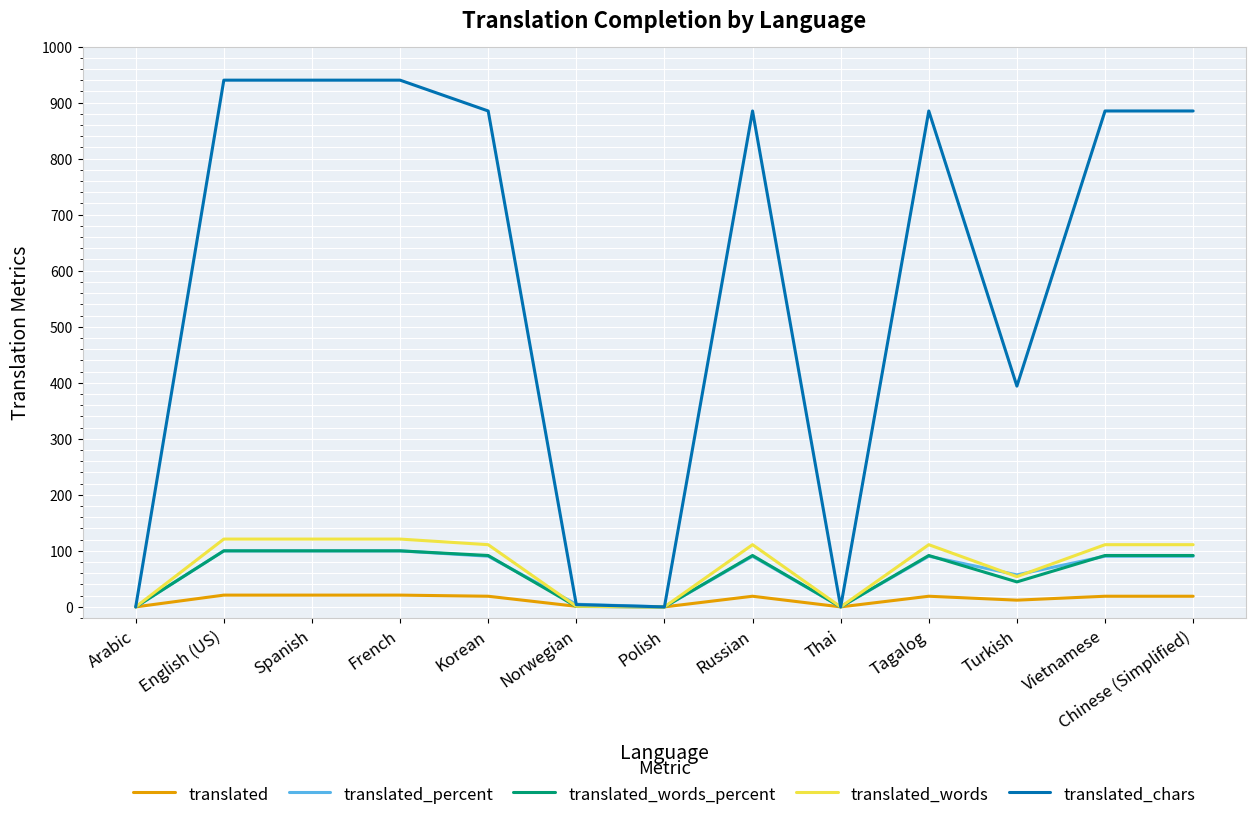

Does the chart have visible grid lines?

Yes